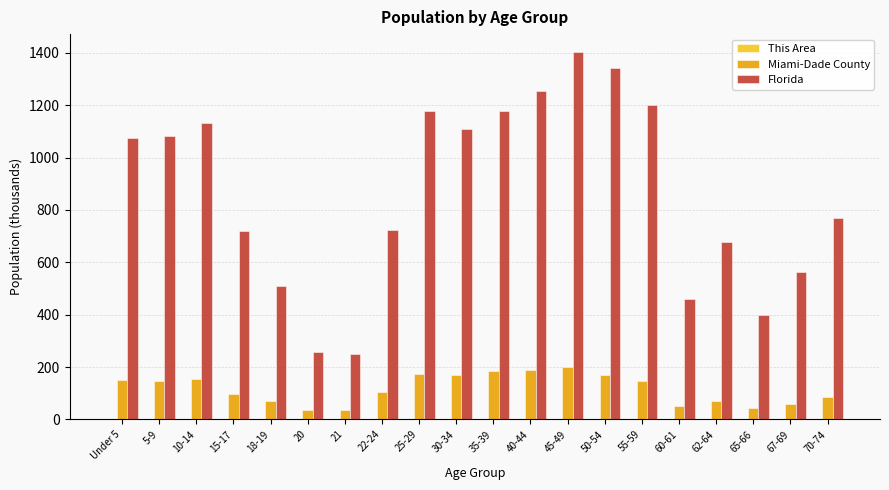

What is the maximum value for Miami-Dade County?

198.3